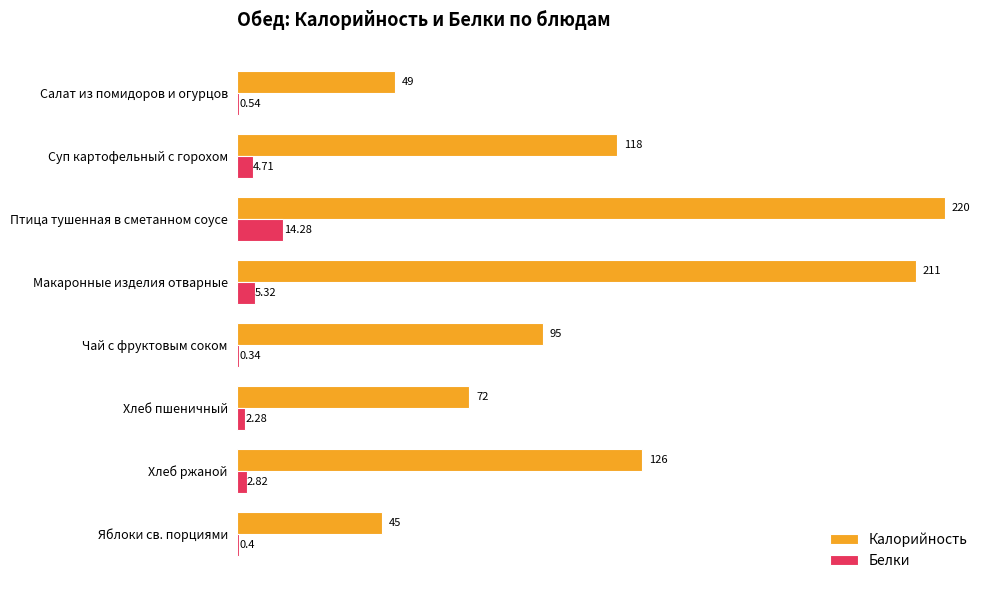

Which series changed the most between Чай с фруктовым соком and Хлеб пшеничный?

Калорийность